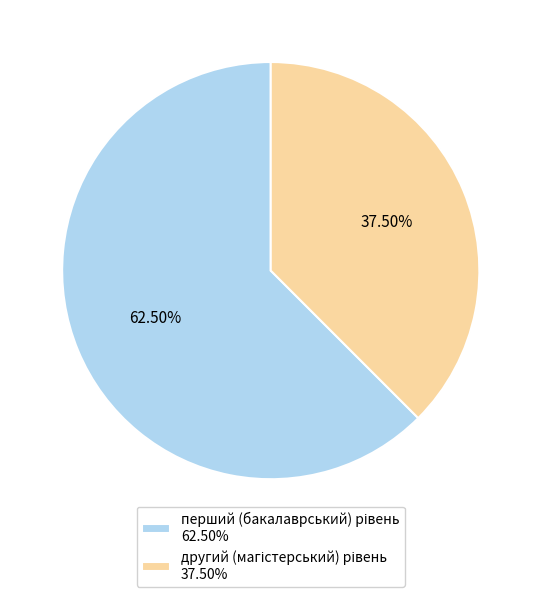

Is there a majority slice in this chart?

Yes